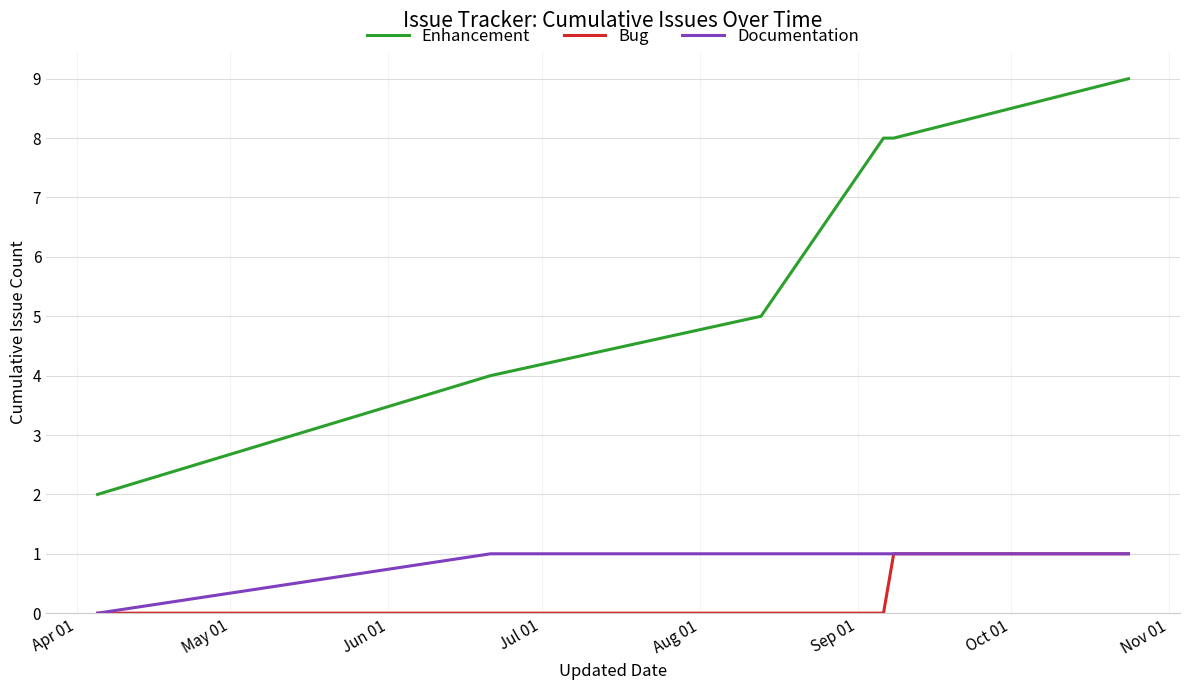

Does the chart have visible grid lines?

Yes